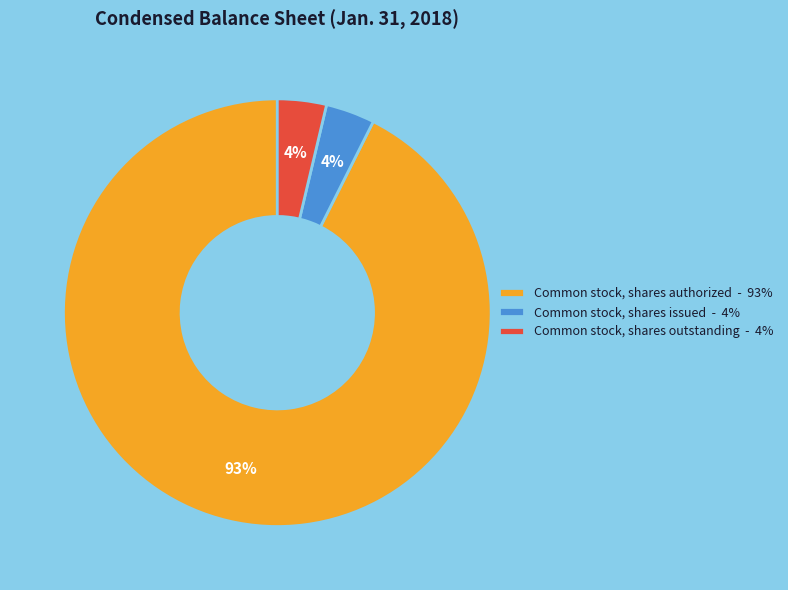

The Common stock, shares authorized slice represents 93% of the pie. True or false?

True